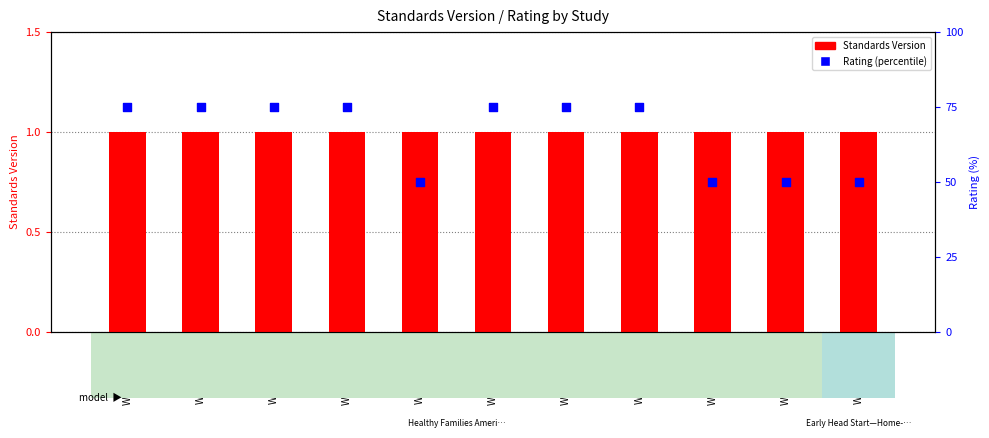

At how many categories does at least one series exceed 17?

11